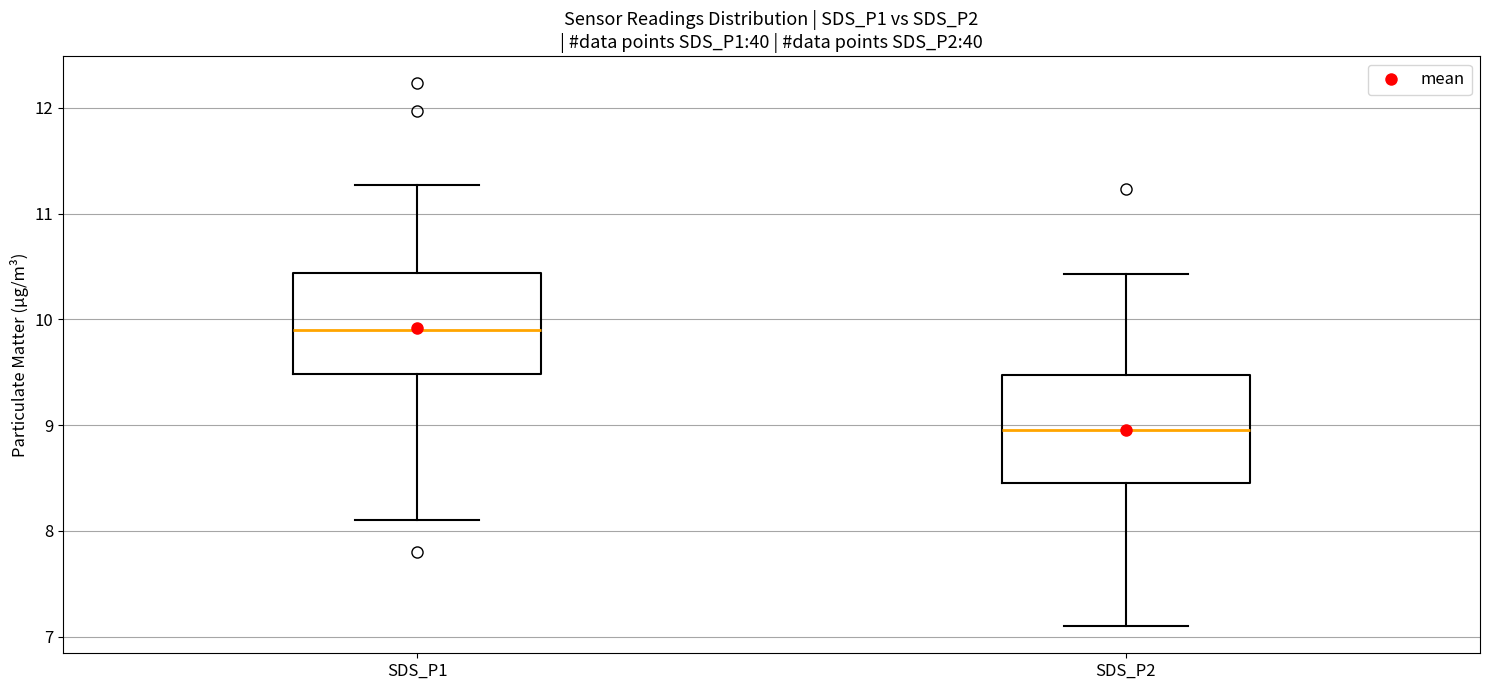

Which box's median line is the lowest?

SDS_P2